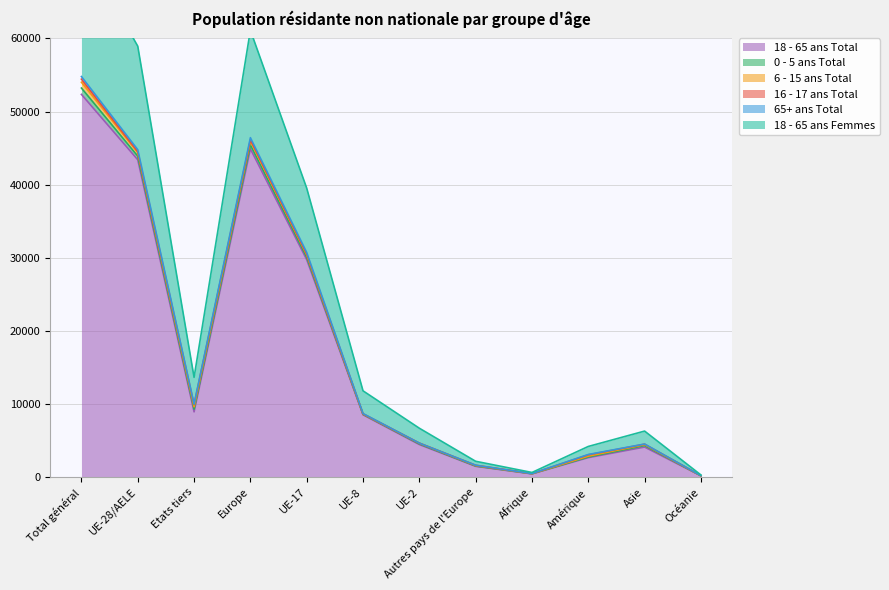

What is the difference between the maximum and second lowest values in the 65+ ans Total series?

54287